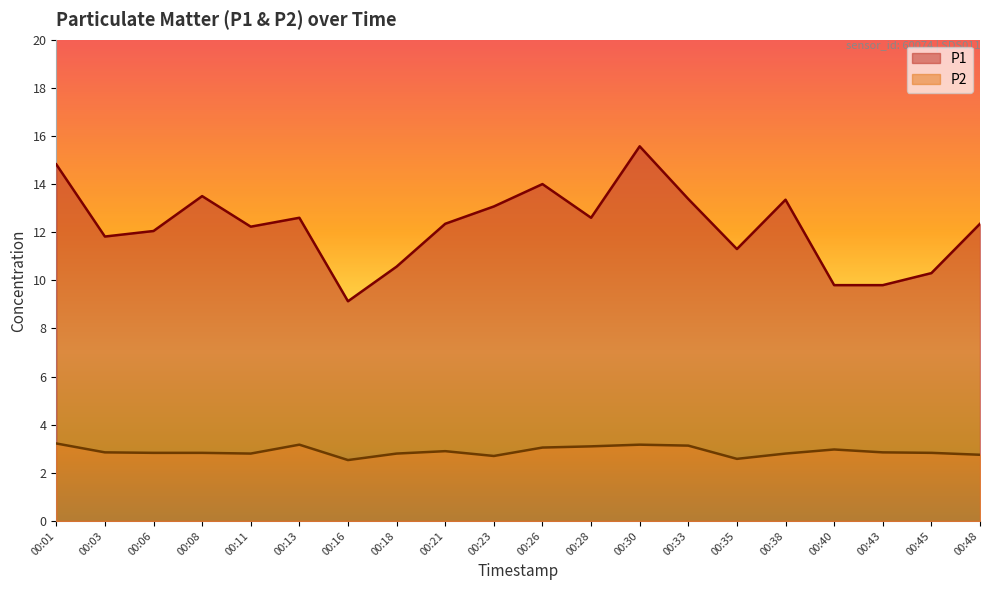

At 00:28, list the series in order from largest to smallest.

P1, P2